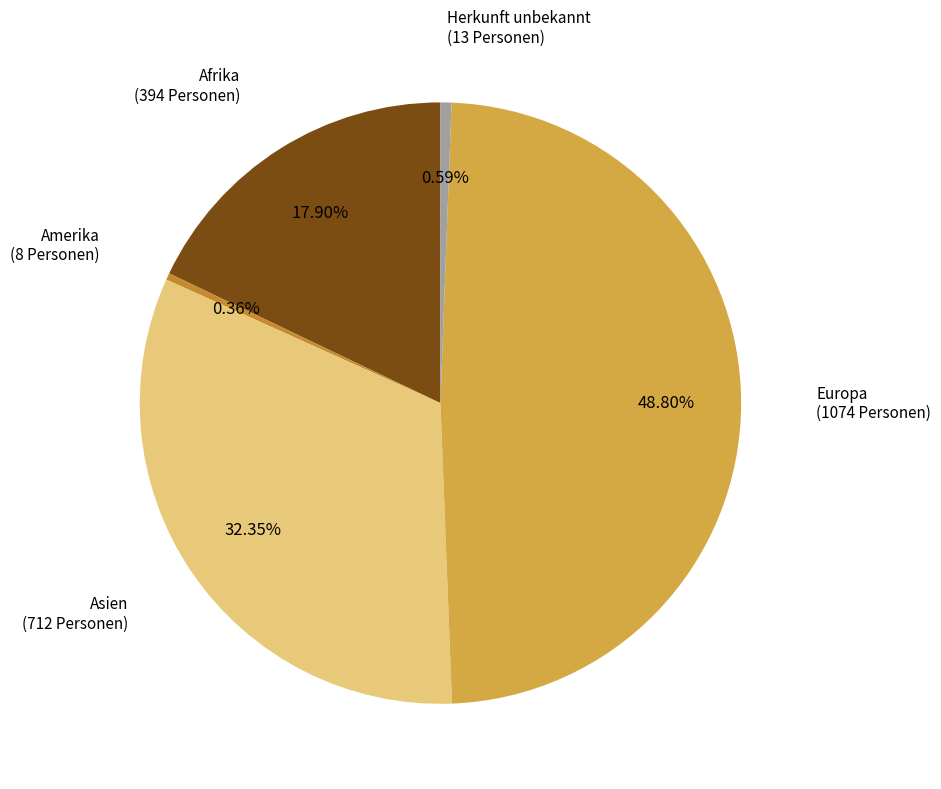

Count the number of slices in the pie.

5